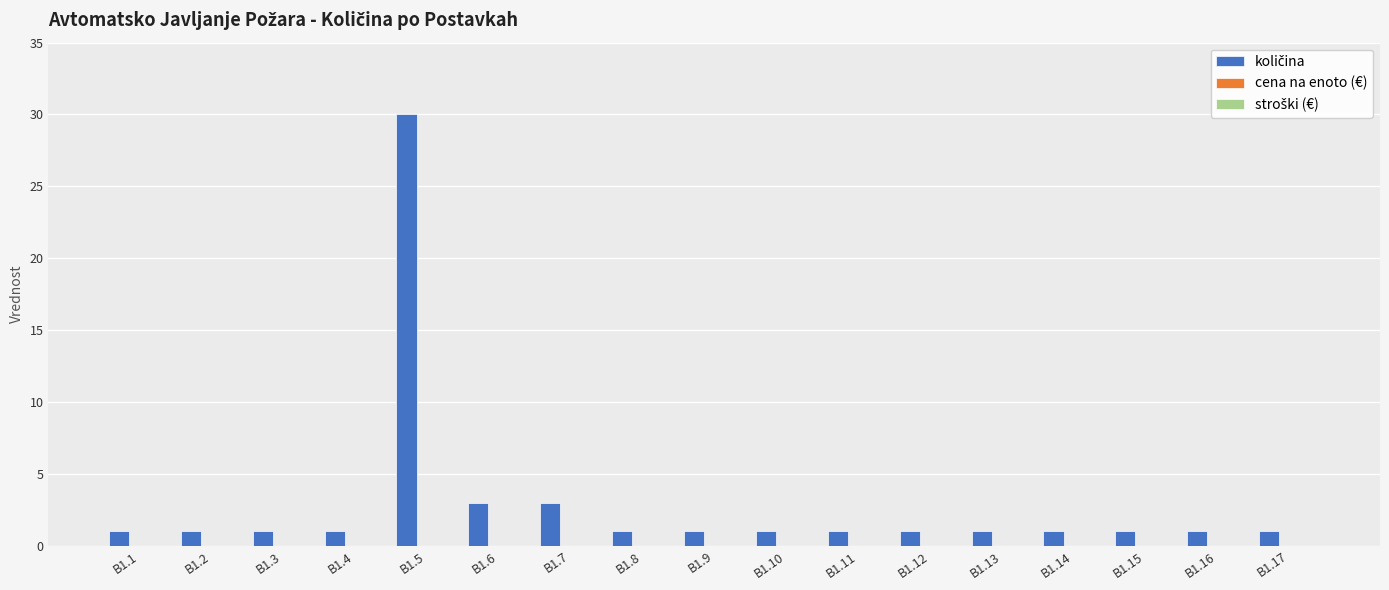

What is the greatest value displayed?

30